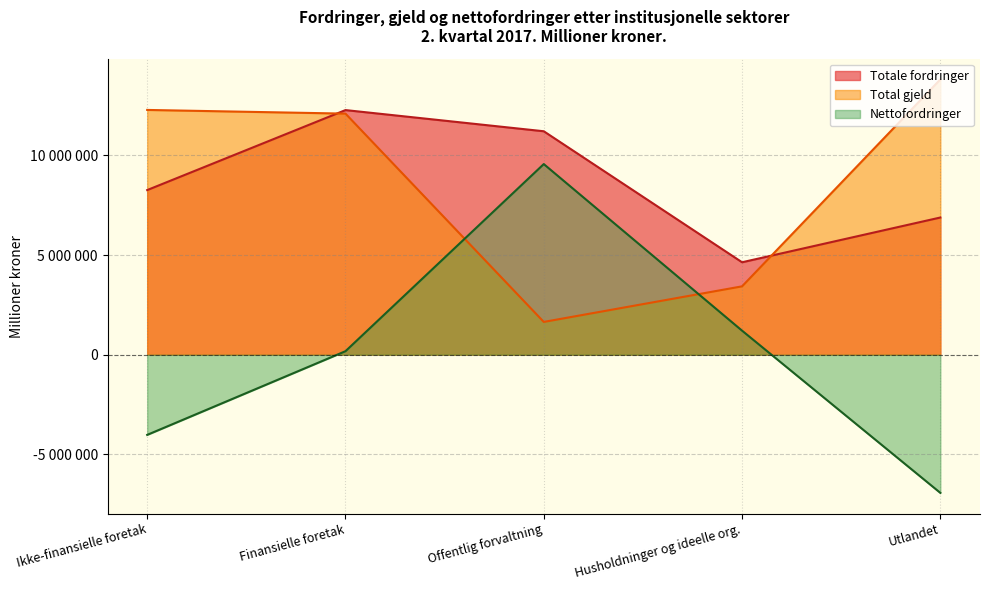

Reading right to left, transcribe all the data shown in this chart.

Totale fordringer: 6885298	4640078	11213165	12275506	8261957
Total gjeld: 13816747	3431577	1646644	12098055	12282981
Nettofordringer: -6931449	1208501	9566521	177451	-4021024